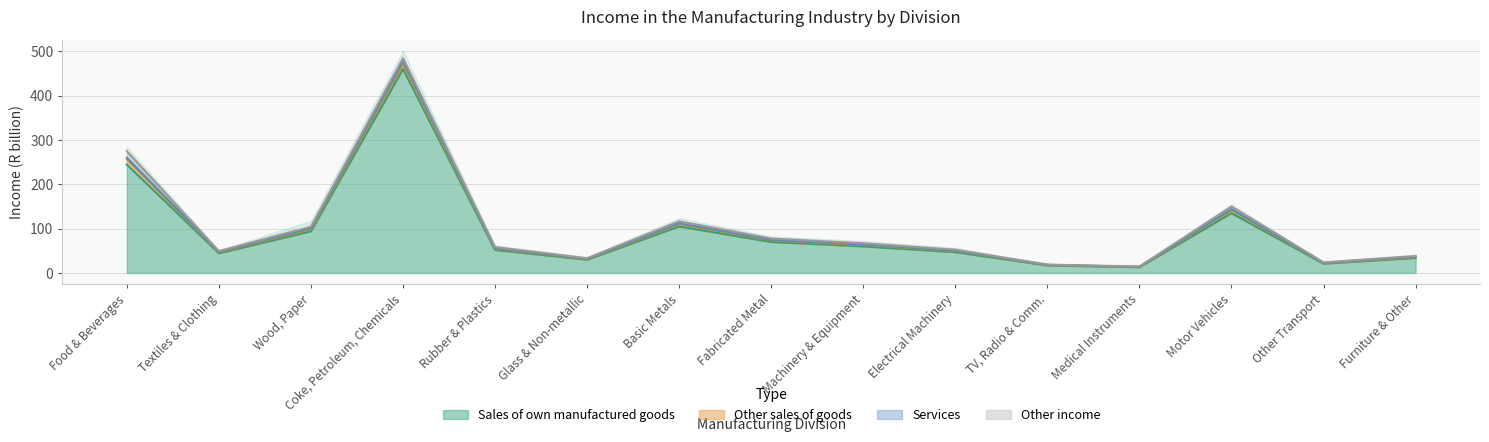

True or false: services and total_income intersect in this chart.

False